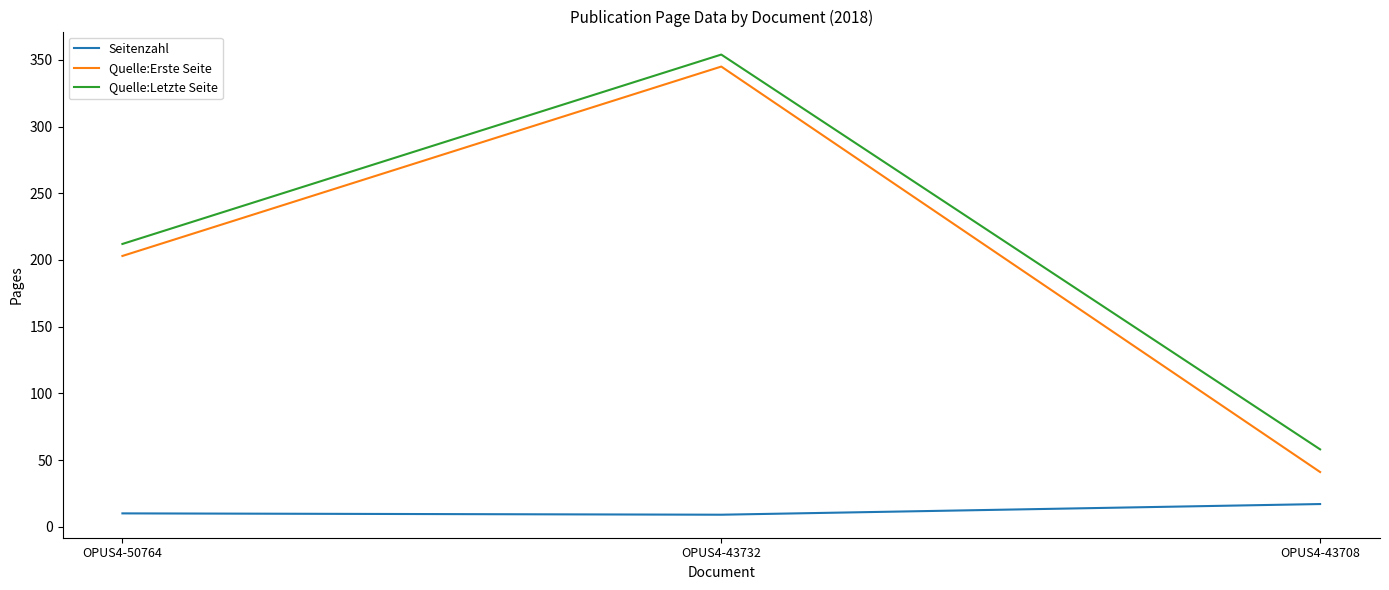

At OPUS4-43732, list the series in order from smallest to largest.

Seitenzahl, Quelle:Erste Seite, Quelle:Letzte Seite